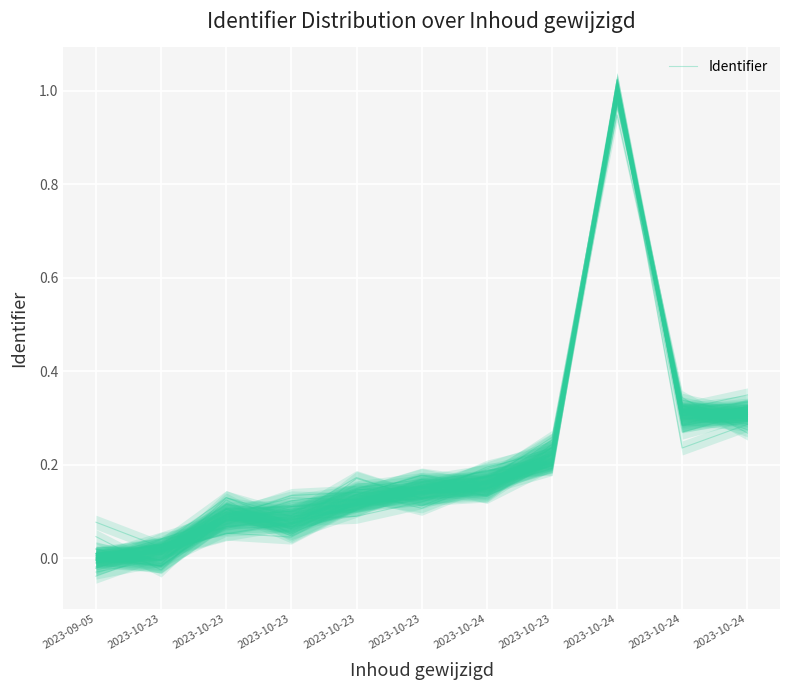

What is the change in value from 2023-10-23 to 2023-10-24?

+0.2